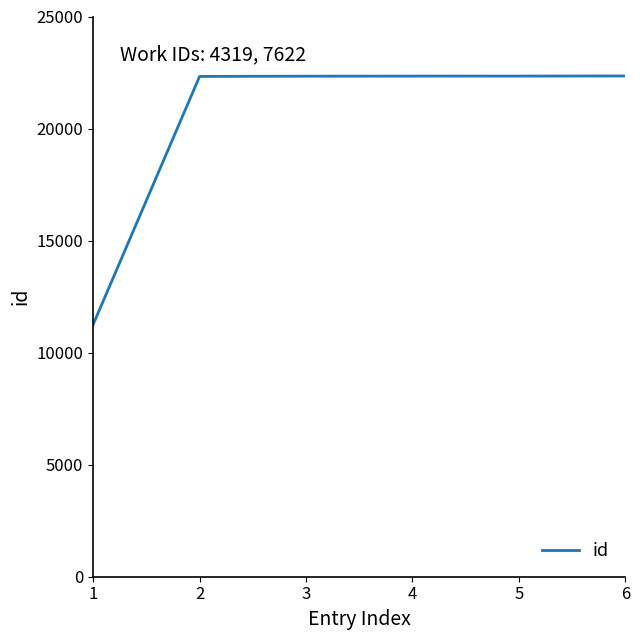

What is the smallest value displayed?

11256